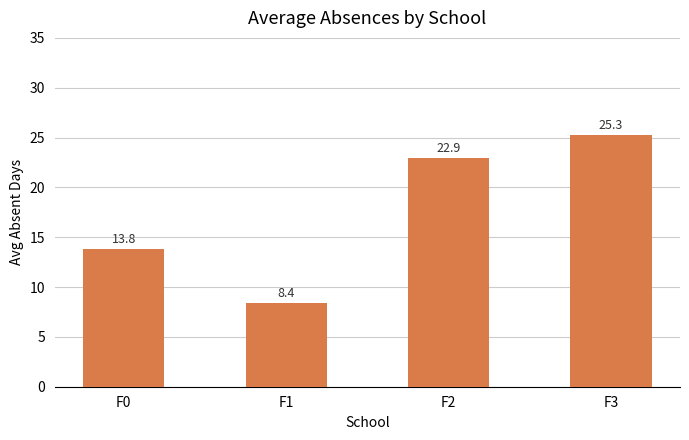

What is the greatest value displayed?

25.3